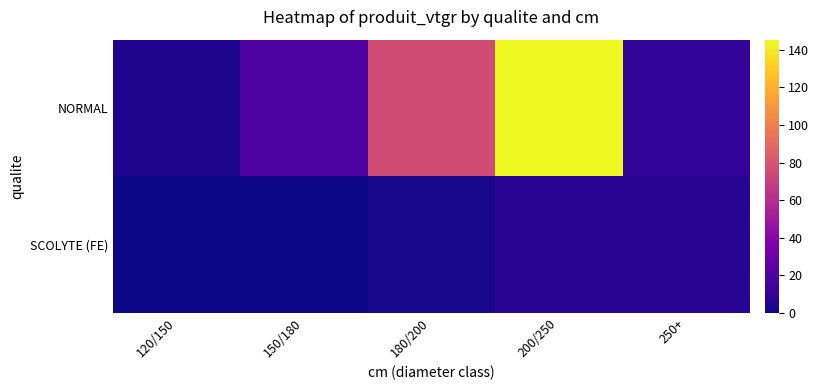

Which series has the widest spread of values?

NORMAL